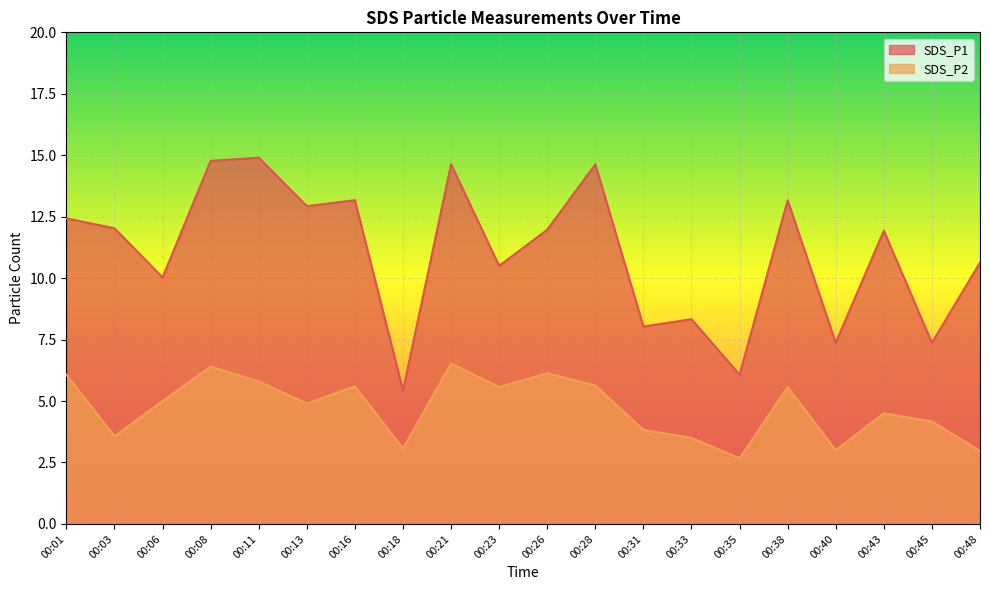

Which series has the largest total across all categories?

SDS_P1